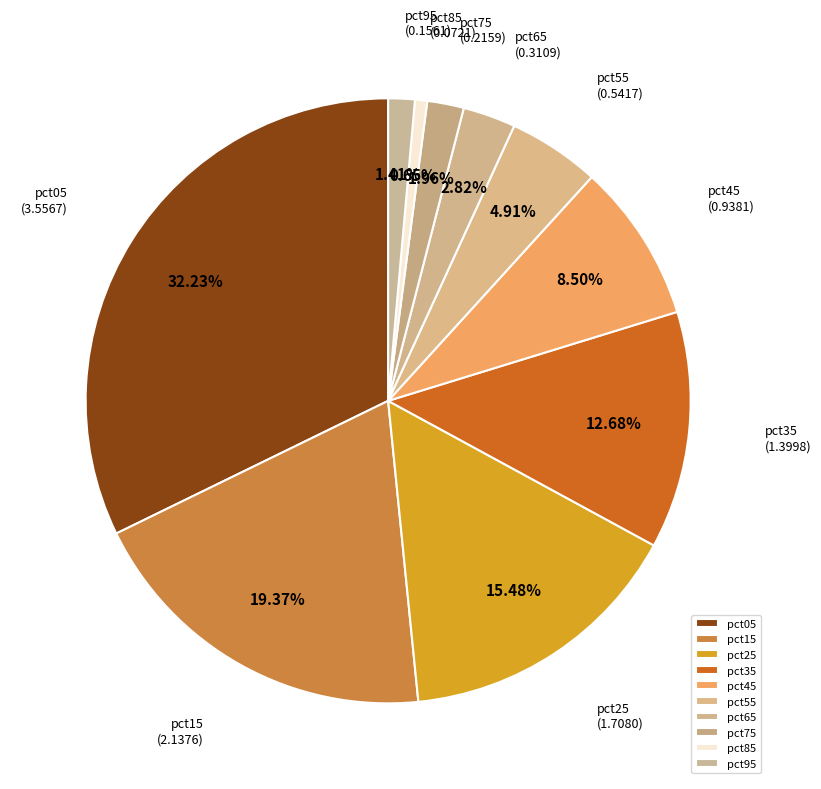

True or false: pct15 accounts for 19% of the total.

True